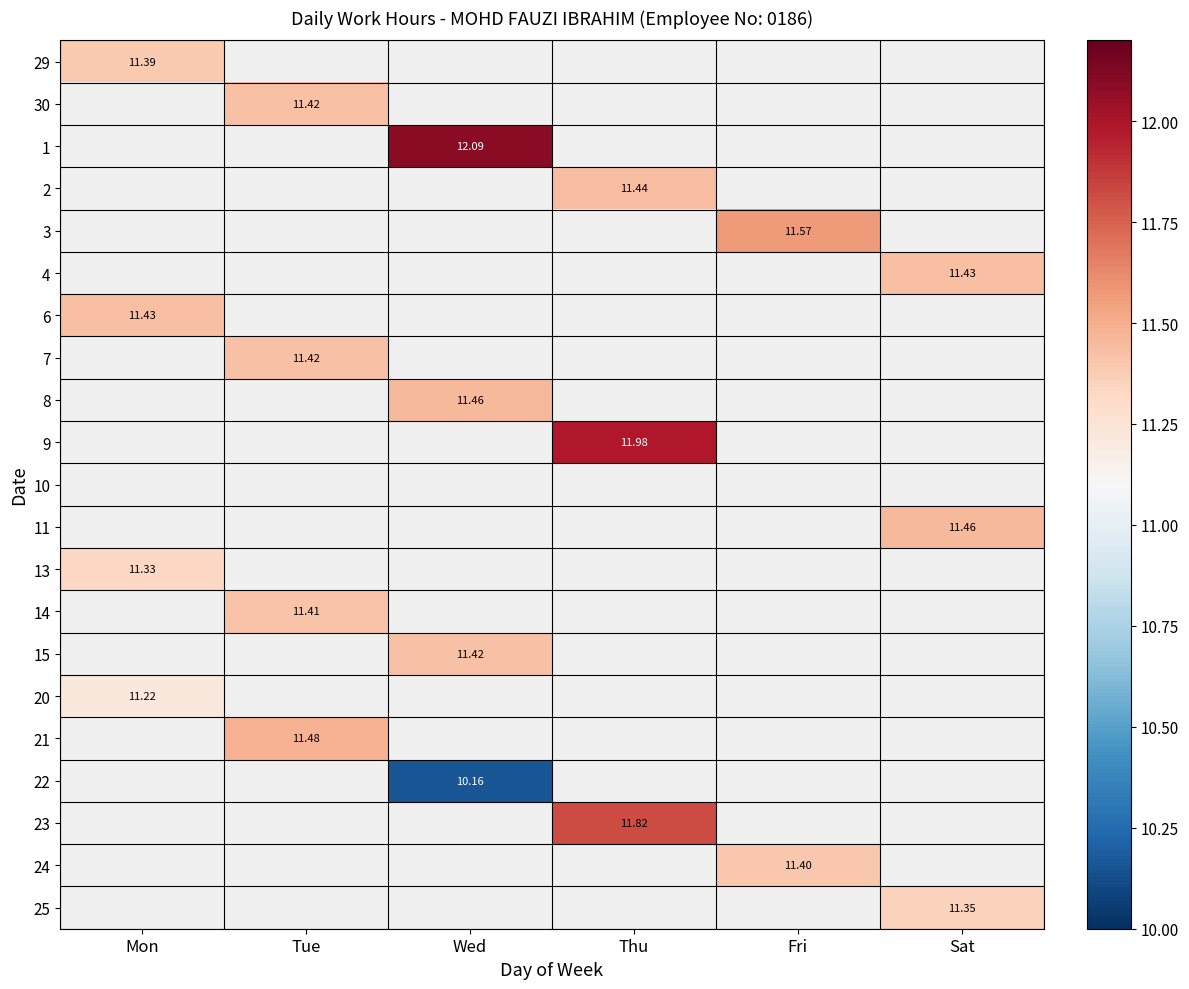

List the series in order of their peak value, highest first.

1, 9, 23, 3, 21, 8, 11, 2, 4, 6, 30, 7, 15, 14, 24, 29, 25, 13, 20, 22, 10